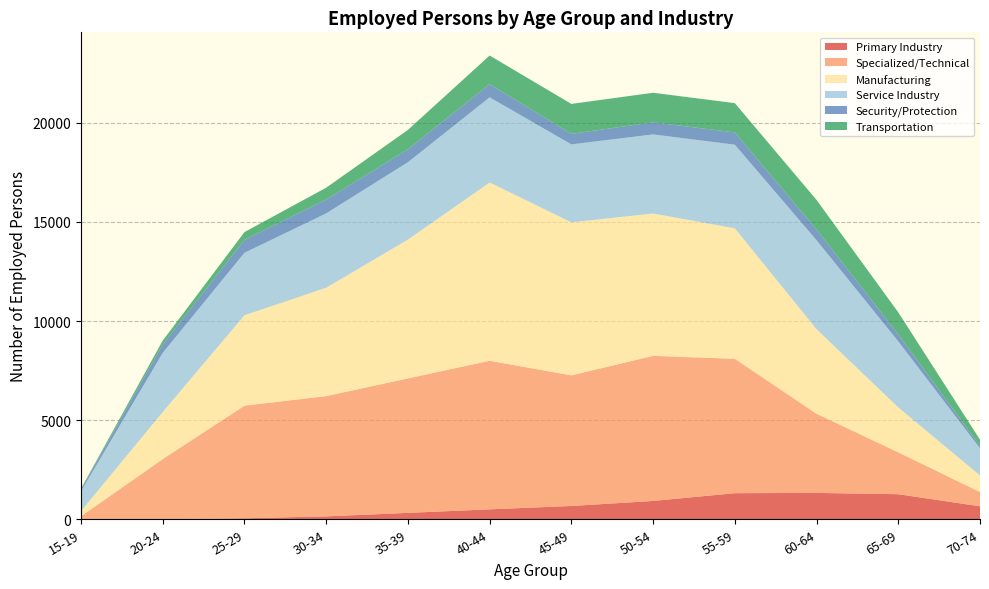

Reading right to left, transcribe all the data shown in this chart.

Primary Industry: 70-74=655	65-69=1264	60-64=1329	55-59=1316	50-54=924	45-49=670	40-44=501	35-39=322	30-34=146	25-29=49	20-24=3	15-19=1	Total=7889
Specialized/Technical: 70-74=720	65-69=2113	60-64=3994	55-59=6778	50-54=7319	45-49=6589	40-44=7494	35-39=6783	30-34=6066	25-29=5681	20-24=3033	15-19=154	Total=57324
Manufacturing: 70-74=836	65-69=2266	60-64=4264	55-59=6580	50-54=7178	45-49=7719	40-44=8990	35-39=7001	30-34=5466	25-29=4560	20-24=2373	15-19=256	Total=58109
Service Industry: 70-74=1367	65-69=3328	60-64=4487	55-59=4219	50-54=3990	45-49=3930	40-44=4295	35-39=3902	30-34=3749	25-29=3151	20-24=2985	15-19=1004	Total=41214
Security/Protection: 70-74=125	65-69=357	60-64=541	55-59=618	50-54=611	45-49=533	40-44=666	35-39=655	30-34=698	25-29=657	20-24=430	15-19=101	Total=6021
Transportation: 70-74=311	65-69=1109	60-64=1491	55-59=1477	50-54=1490	45-49=1508	40-44=1444	35-39=976	30-34=599	25-29=388	20-24=190	15-19=31	Total=11102